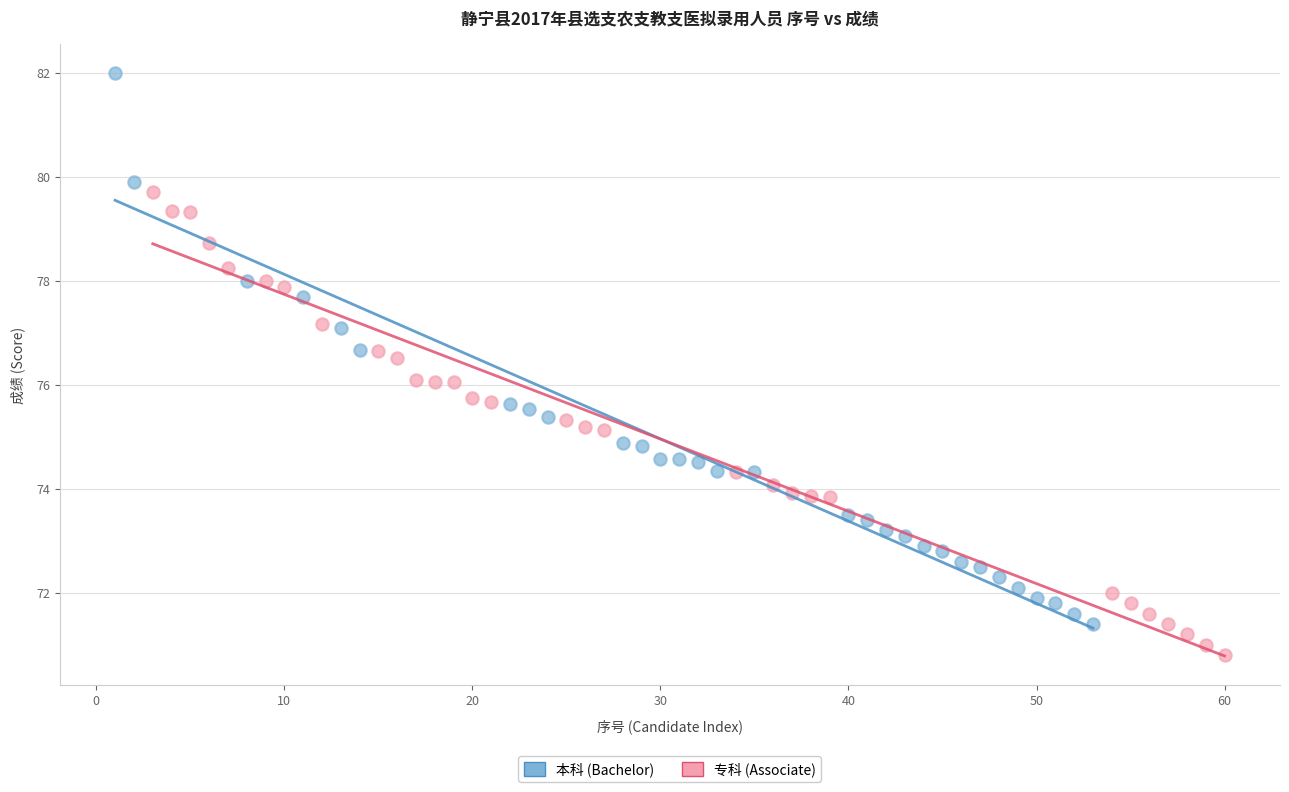

Which series has the widest spread of Y values?

本科 (Bachelor)